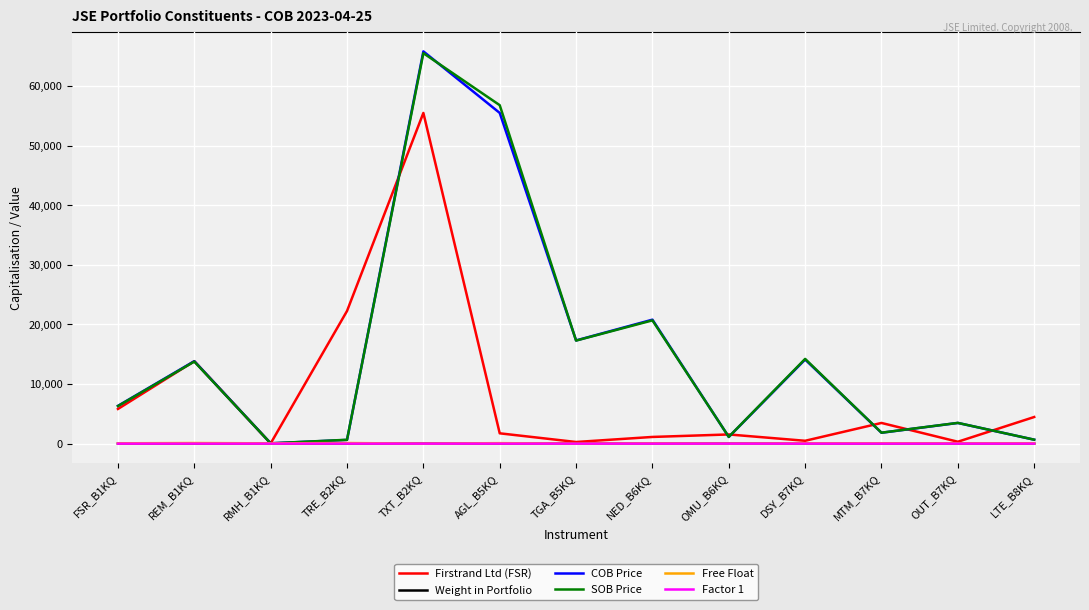

What is the total value across all series at OMU_B6KQ?

3798.9